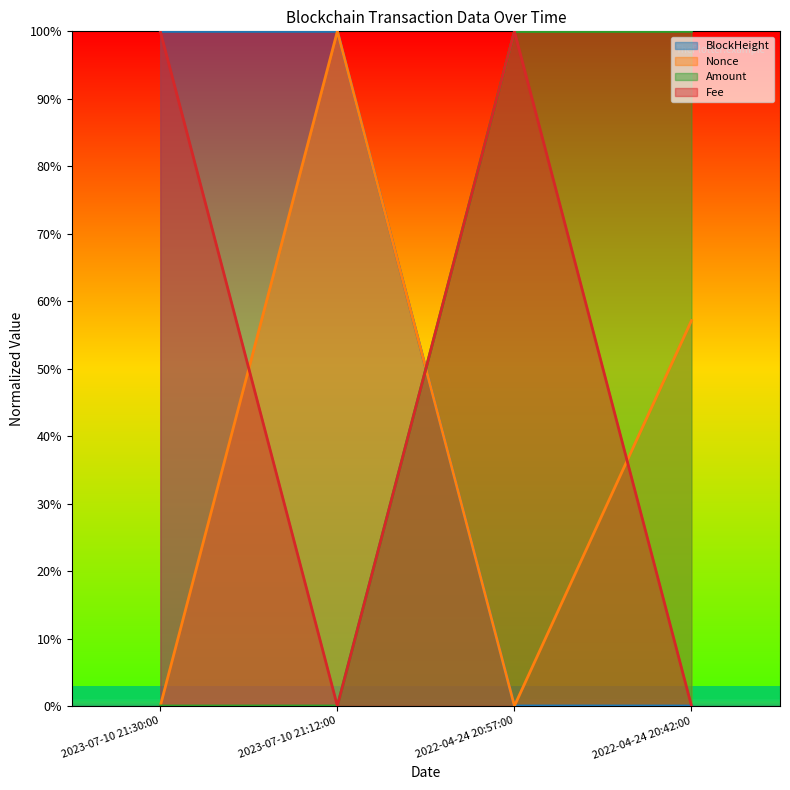

Which series has the largest range (max minus min)?

BlockHeight